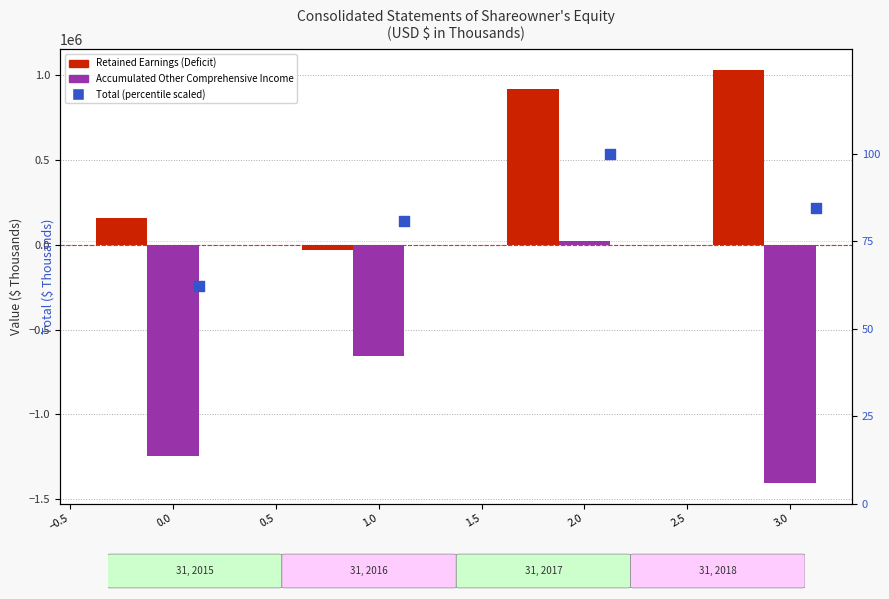

Which series reaches the maximum Y coordinate?

Retained Earnings (Deficit)